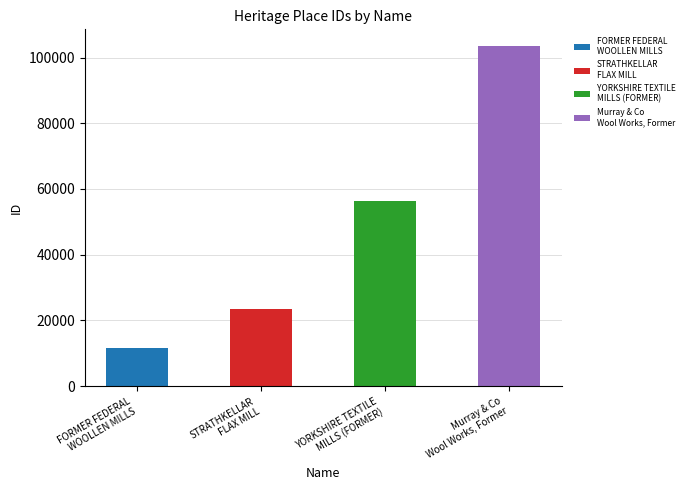

How many values exceed 56450?

1